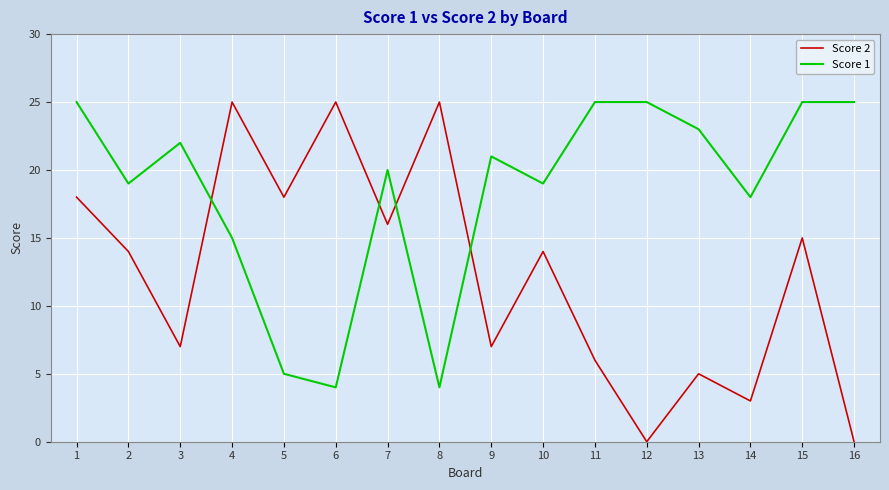

Which series ends up on top after the final intersection of Score 2 and Score 1?

Score 1